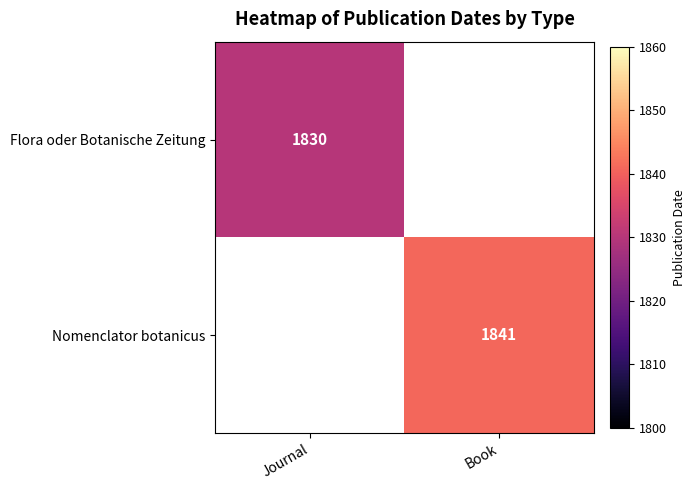

The Flora oder Botanische Zeitung series shows 710 at Journal. True or false?

False